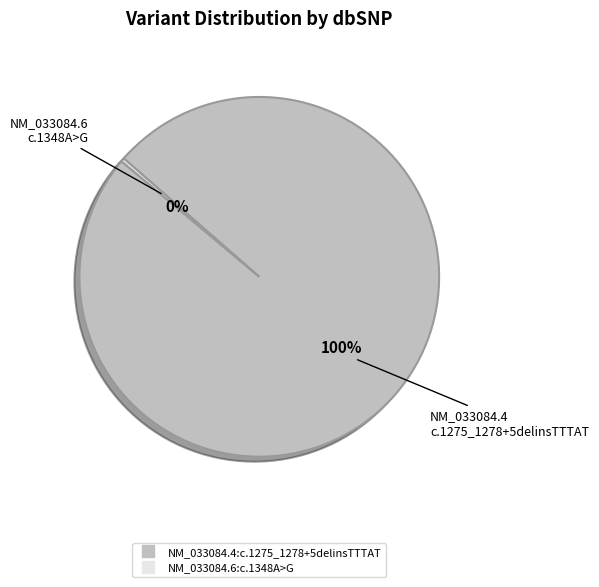

Do NM_033084.6:c.1348A>G and NM_033084.4:c.1275_1278+5delinsTTTAT together represent more than half of the pie?

Yes